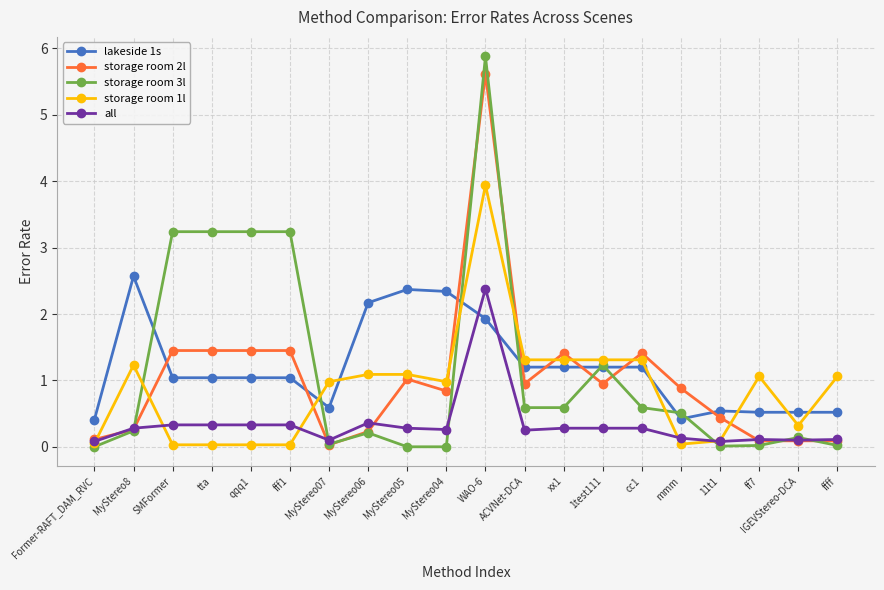

Which series has the largest range (max minus min)?

storage room 3l